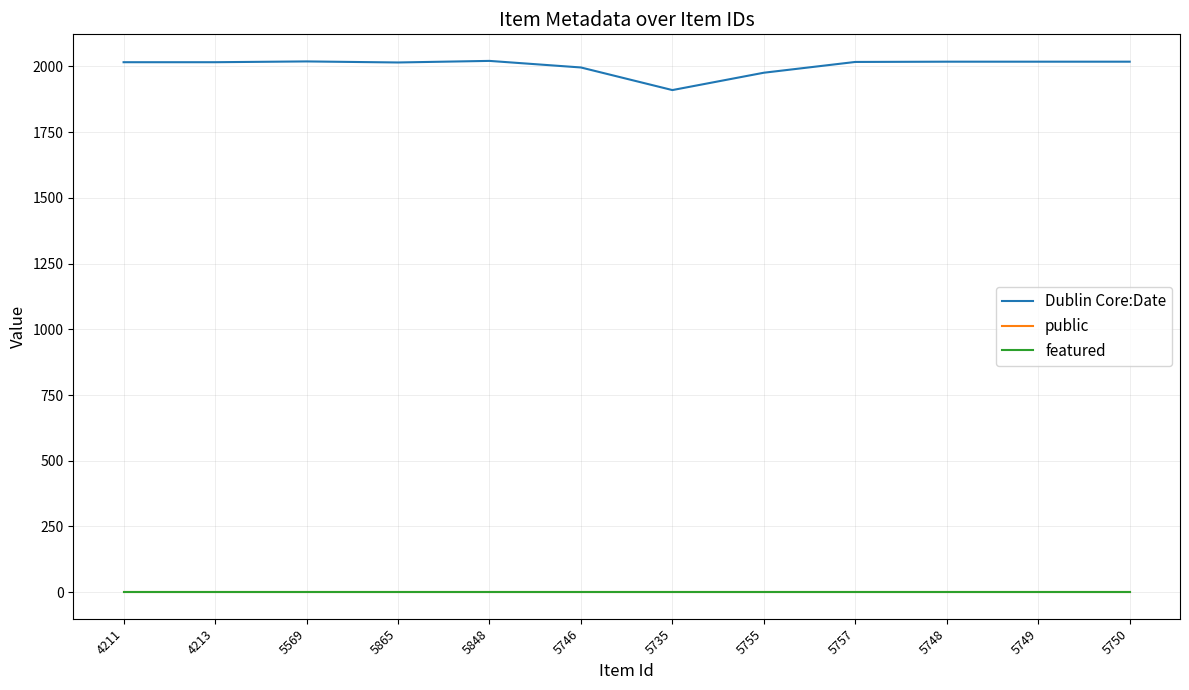

What are all the series names shown in the legend?

Dublin Core:Date, public, featured